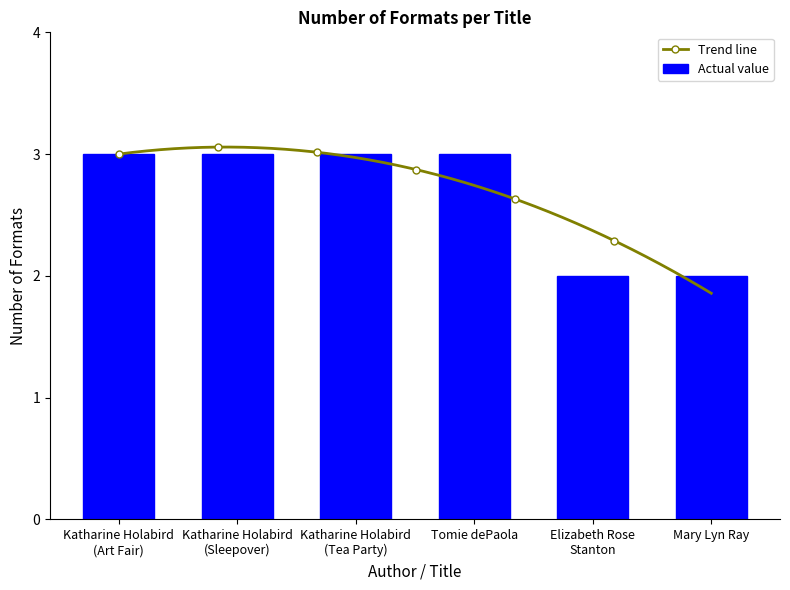

Approximately how many times larger is the value at Mary Lyn Ray compared to Katharine Holabird
(Sleepover)?

0.7